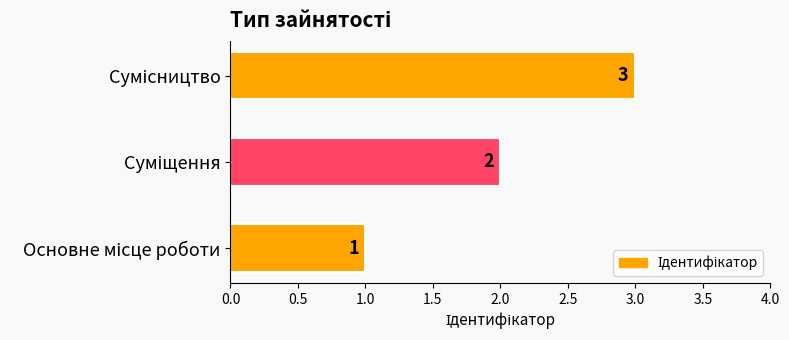

What is the sum of all values?

6